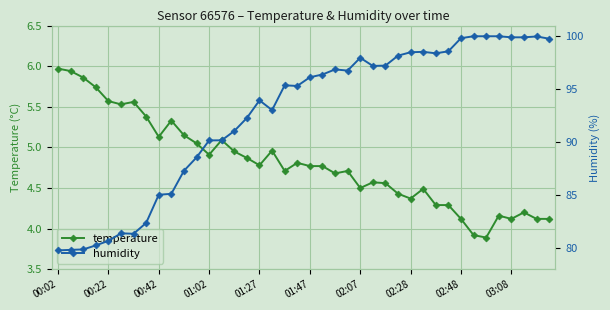

Where does the temperature series first go above 4?

00:02